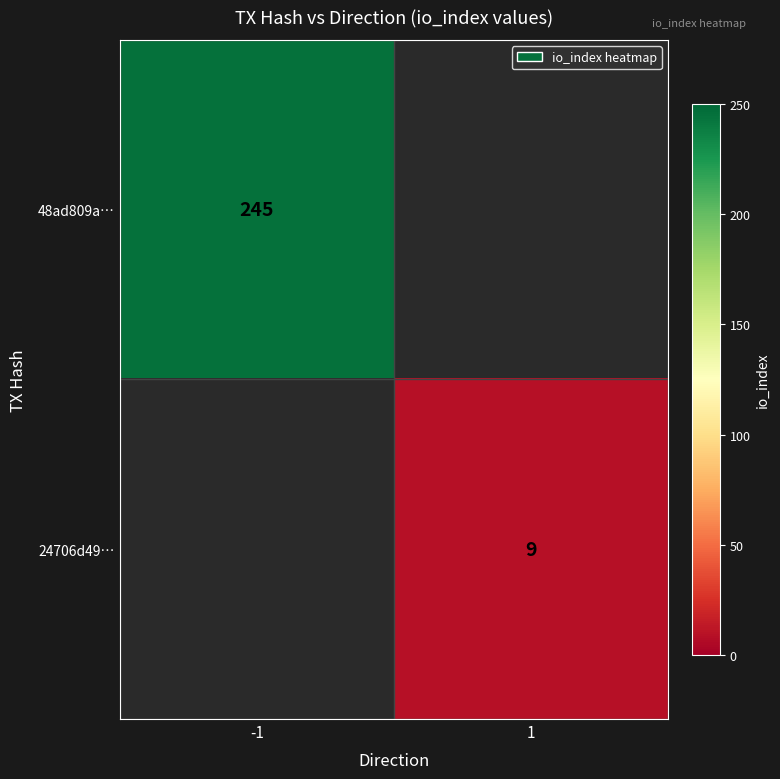

True or false: 24706d49… has a value of 2 at 1.

False